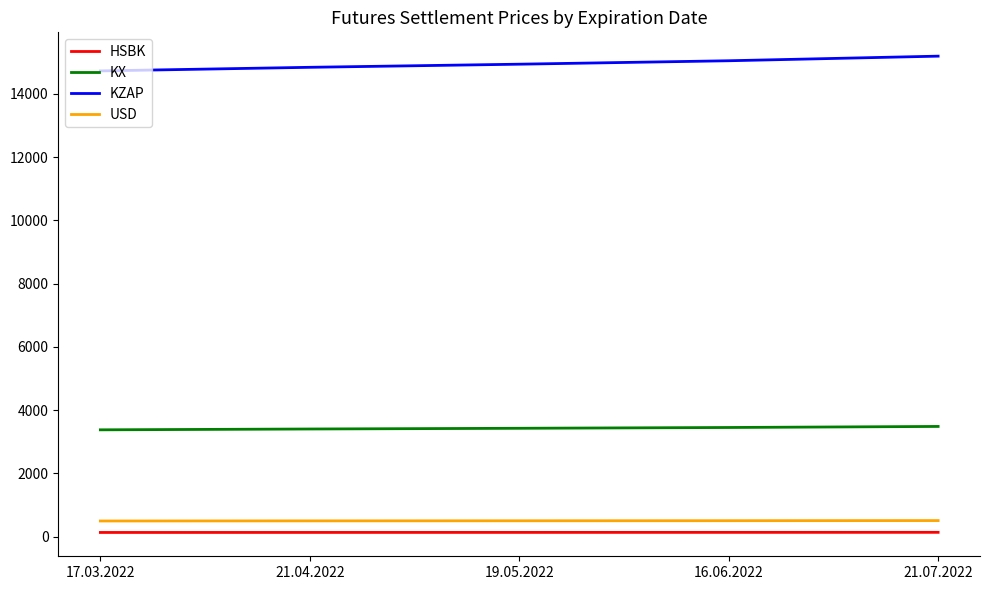

What is the minimum value for KZAP?

14724.0